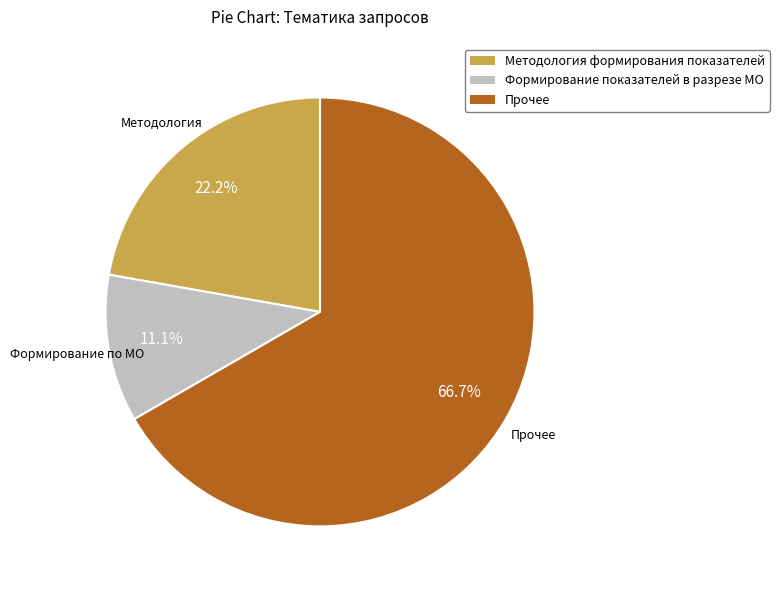

Does any single category account for the majority?

Yes